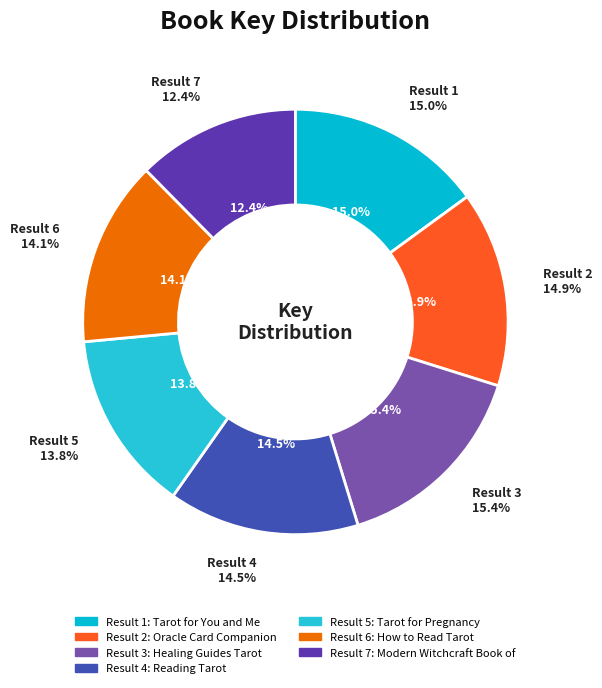

Do Healing Guides Tarot and Tarot for Pregnancy together represent more than half of the pie?

No